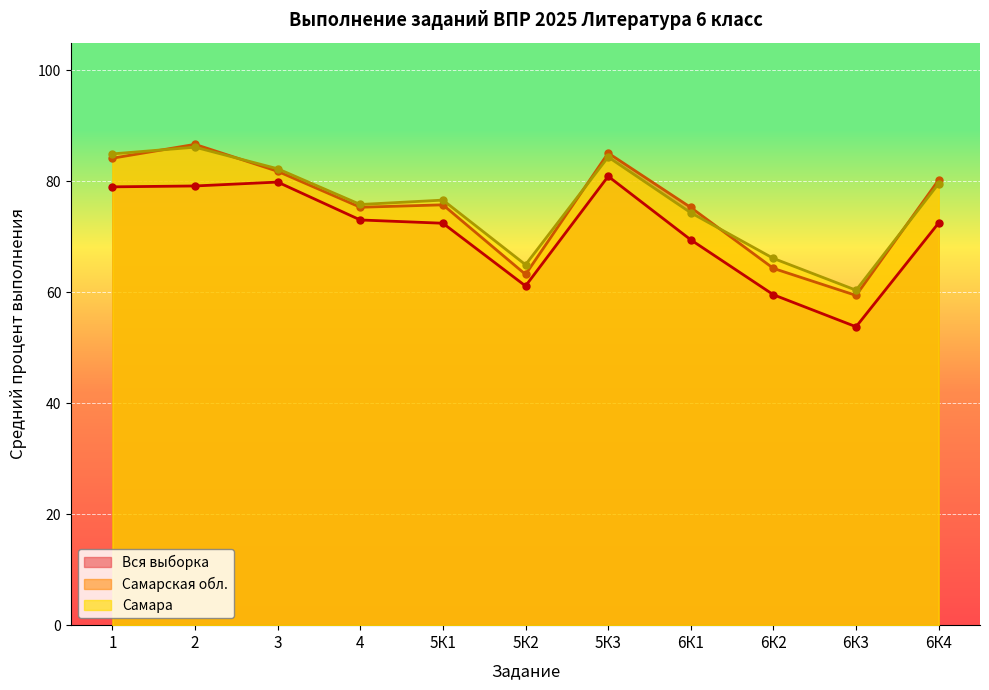

What is the sum of the Самарская обл. values at 6К3 and 5К1?

135.2